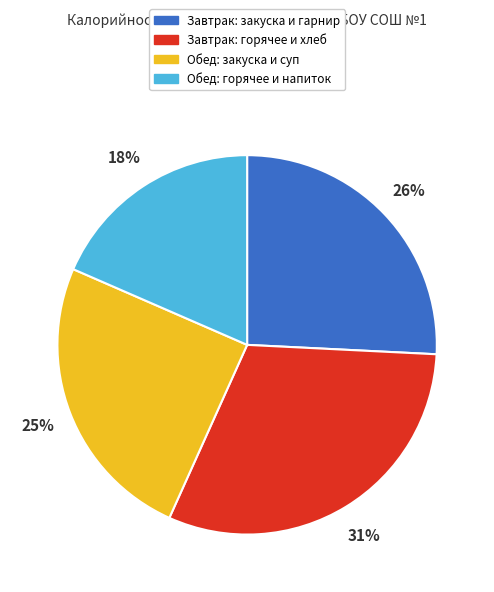

Is there any slice that represents more than half of the pie?

No